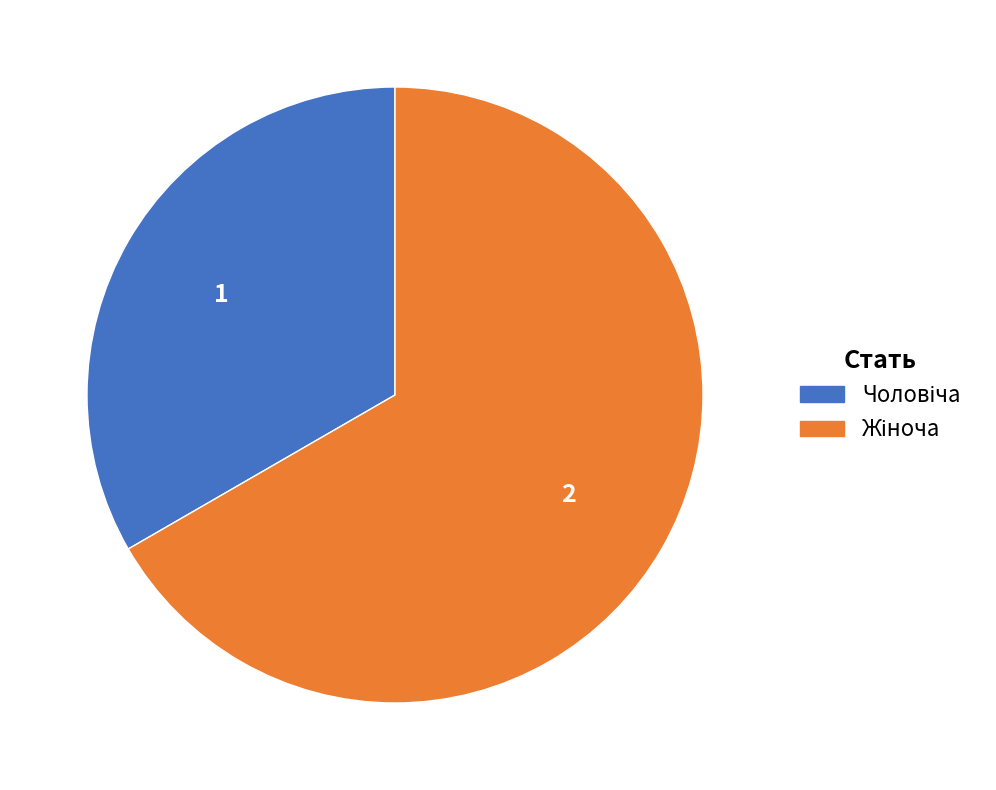

Is there a majority slice in this chart?

Yes